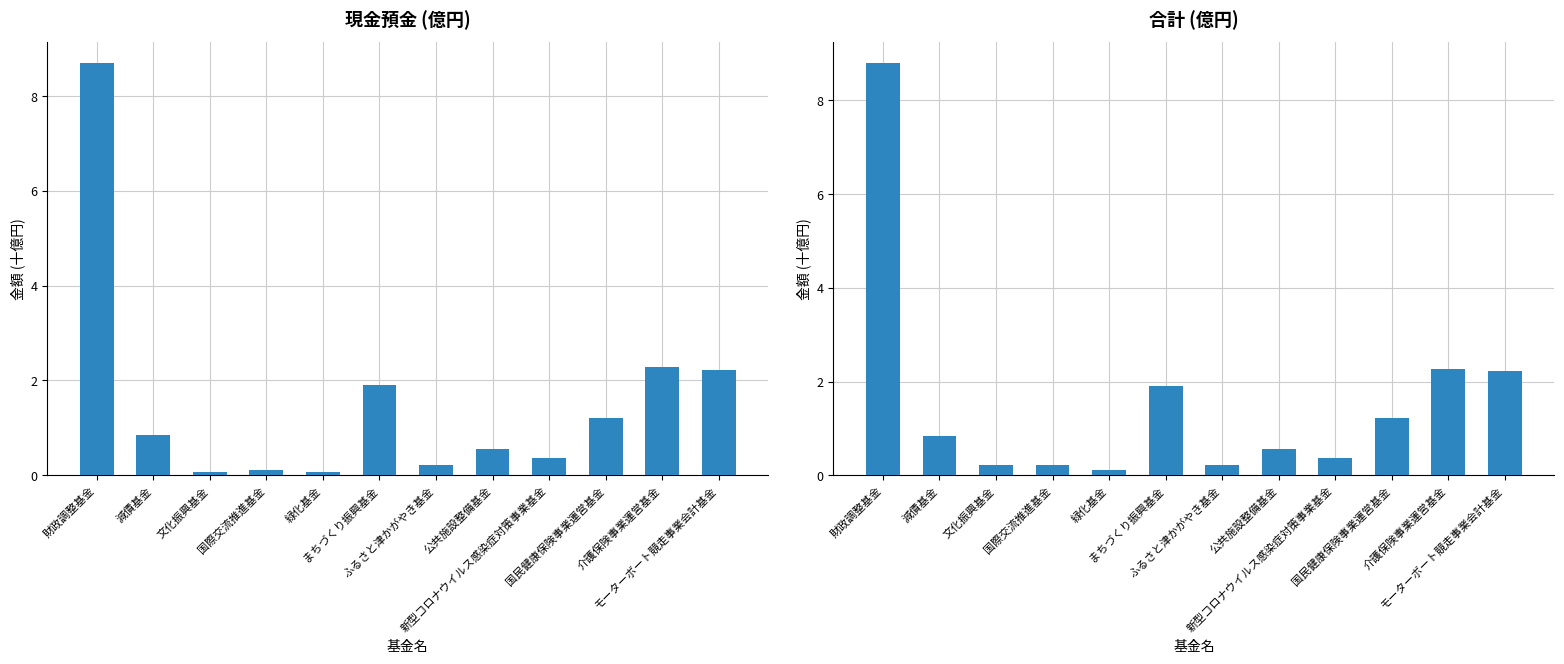

Between 文化振興基金 and モーターボート競走事業会計基金, which series saw the biggest shift?

現金預金